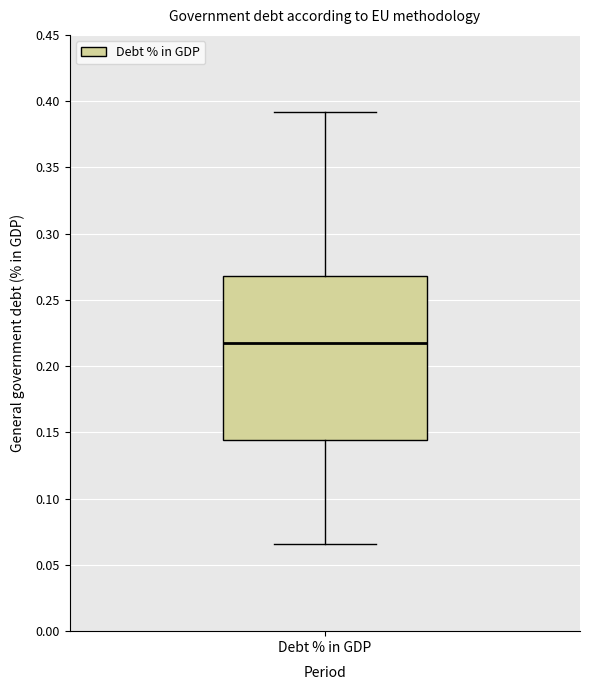

Read this box plot against the y-axis: the position of the median line, the range covered by the box, and the ends of both whiskers. The values are not printed on the chart, so give them approximately, as read against the axis.

median 0.220, box 0.145 to 0.270, whiskers 0.065 to 0.390